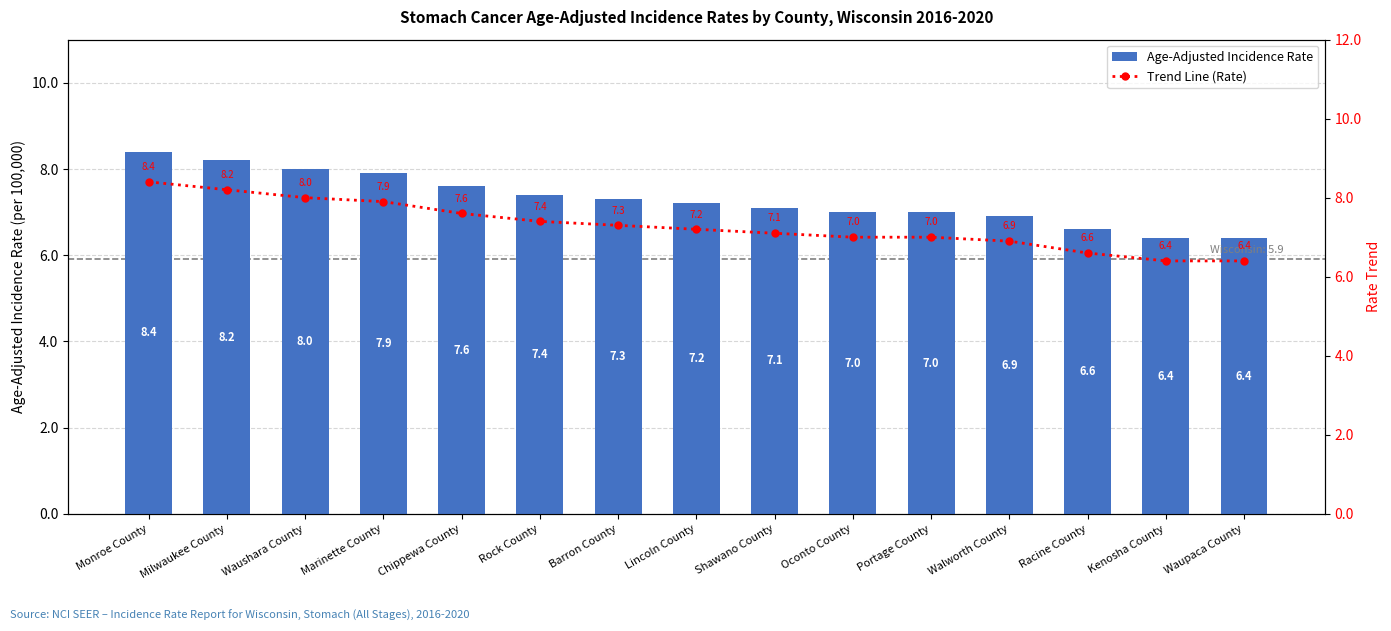

Are the bars grouped side by side (vs. stacked)?

Yes